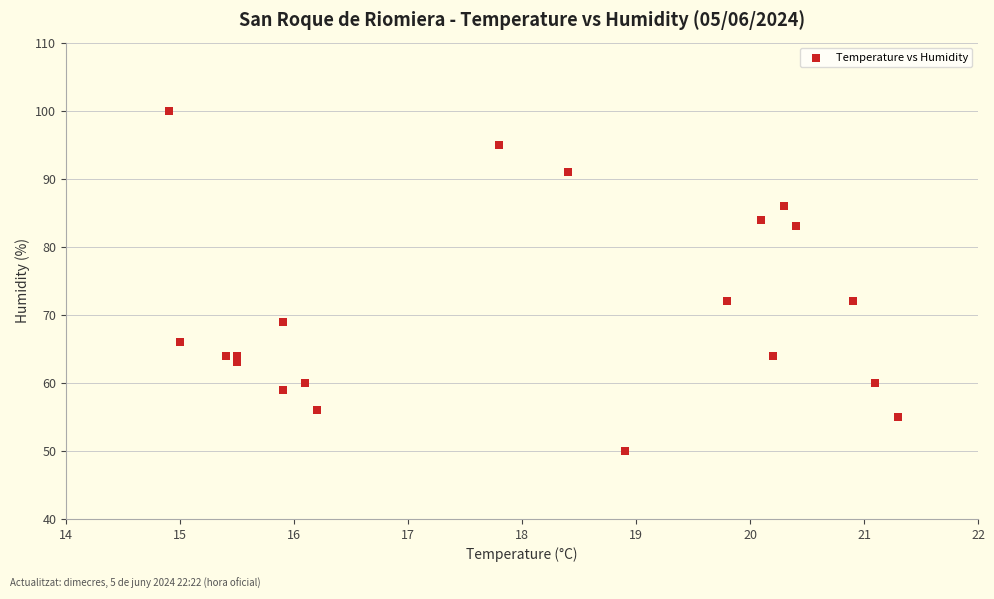

What is the range of Y values (max minus min)?

50